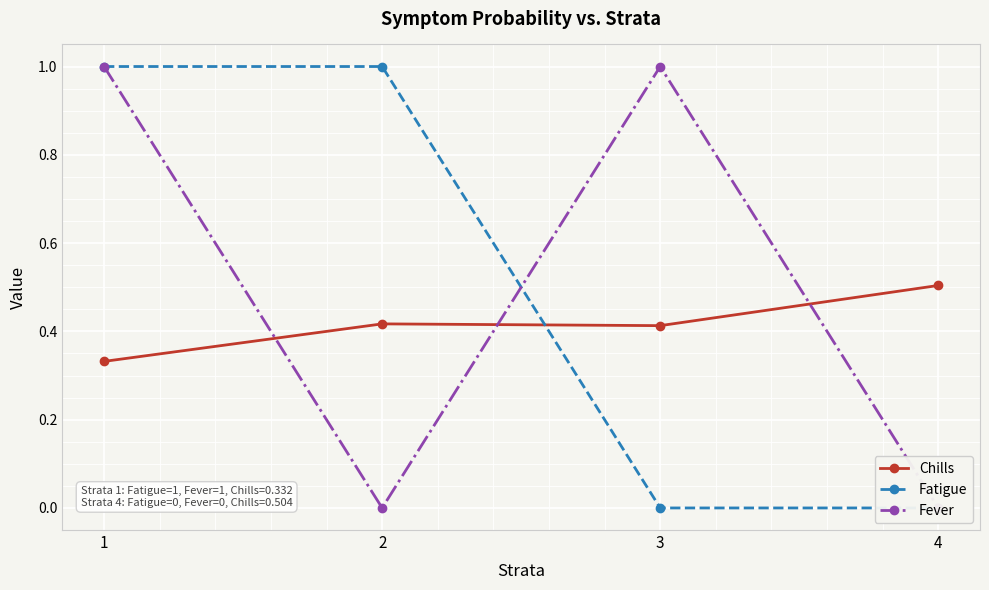

Rank the series by their maximum value, from lowest to highest.

Chills, Fatigue, Fever